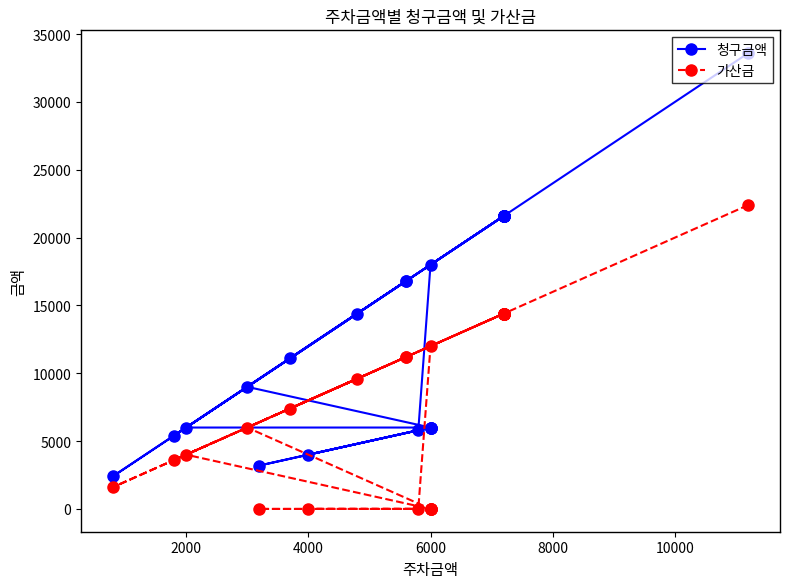

True or false: 청구금액 and 가산금 intersect in this chart.

False